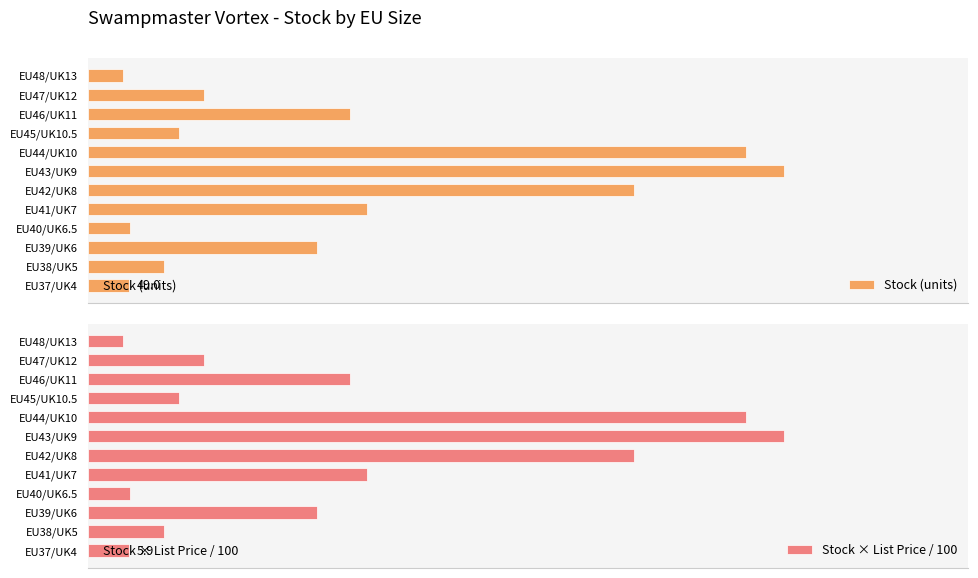

What is the minimum value shown in the chart?

4.9